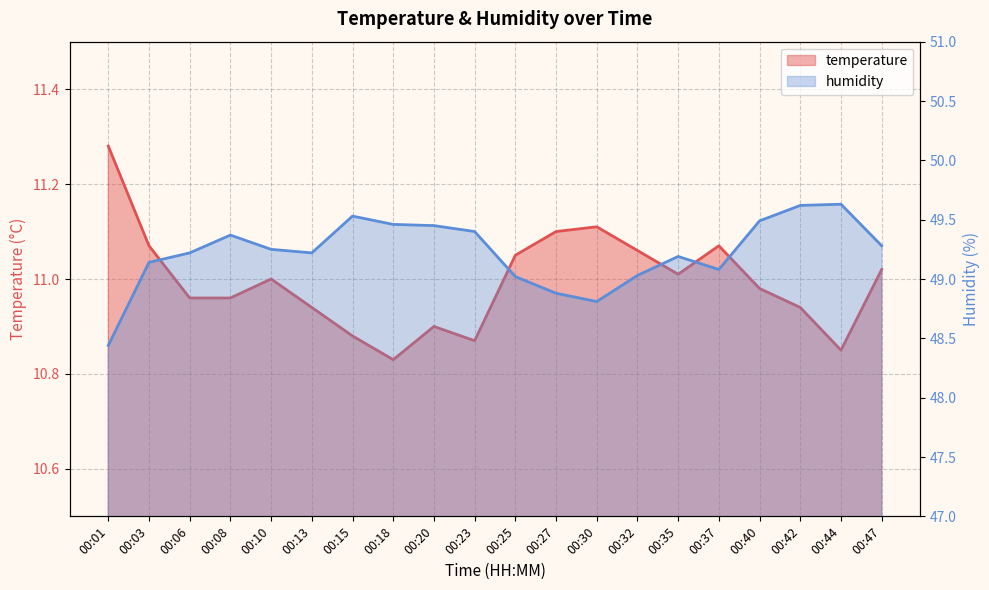

What is the sum of all temperature values?

219.9